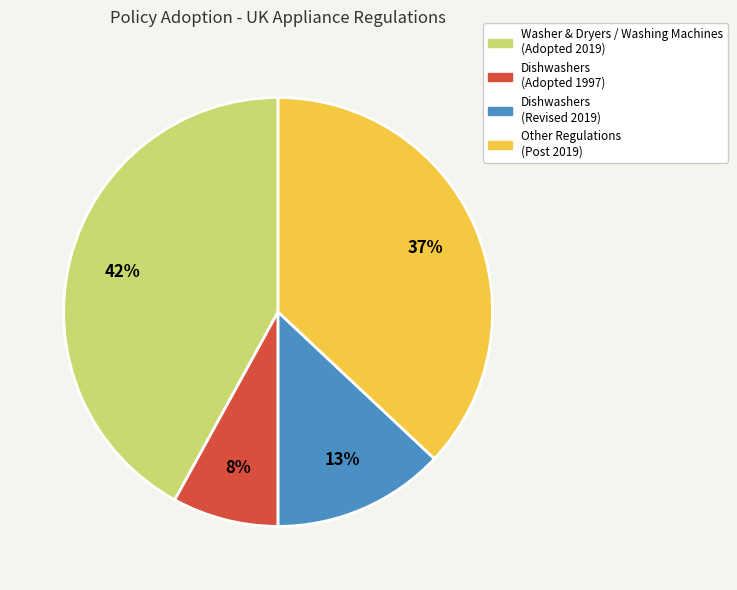

Count the number of slices in the pie.

4